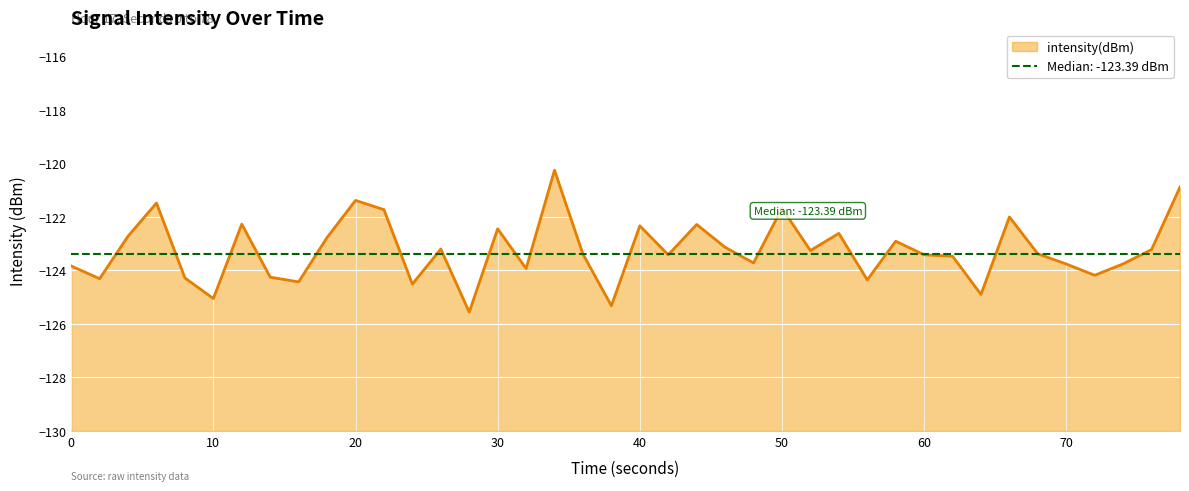

What is the highest value of the intensity(dBm) series?

-120.3